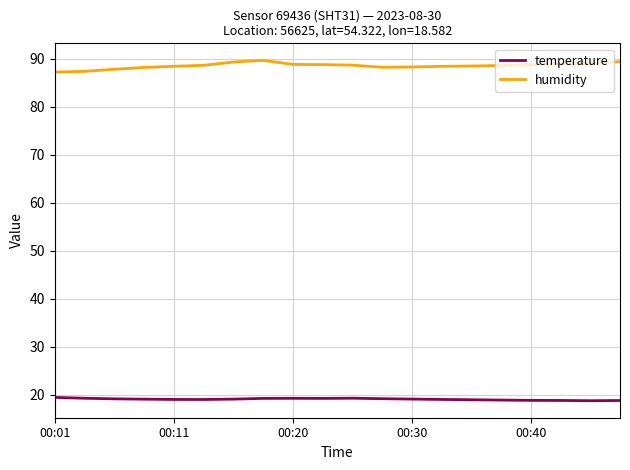

Rank the series by their maximum value, from lowest to highest.

temperature, humidity